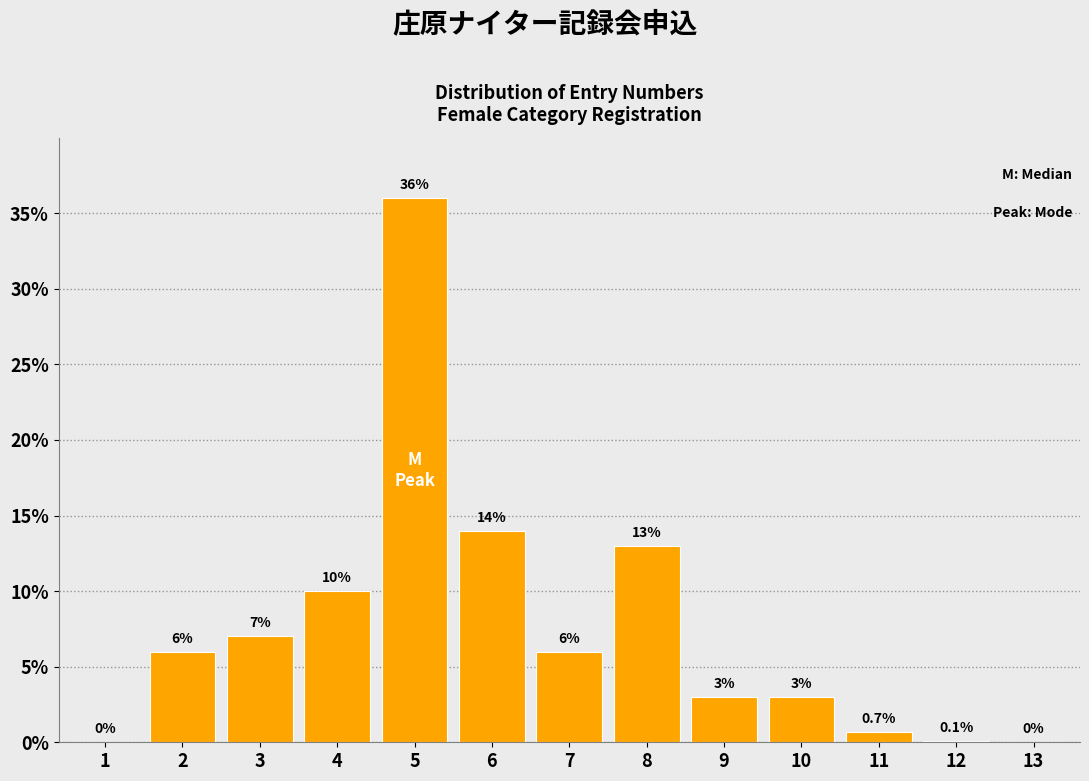

Reading left to right, what are all the values shown in this chart?

1=0.0	2=6.0	3=7.0	4=10.0	5=36.0	6=14.0	7=6.0	8=13.0	9=3.0	10=3.0	11=0.7	12=0.1	13=0.0